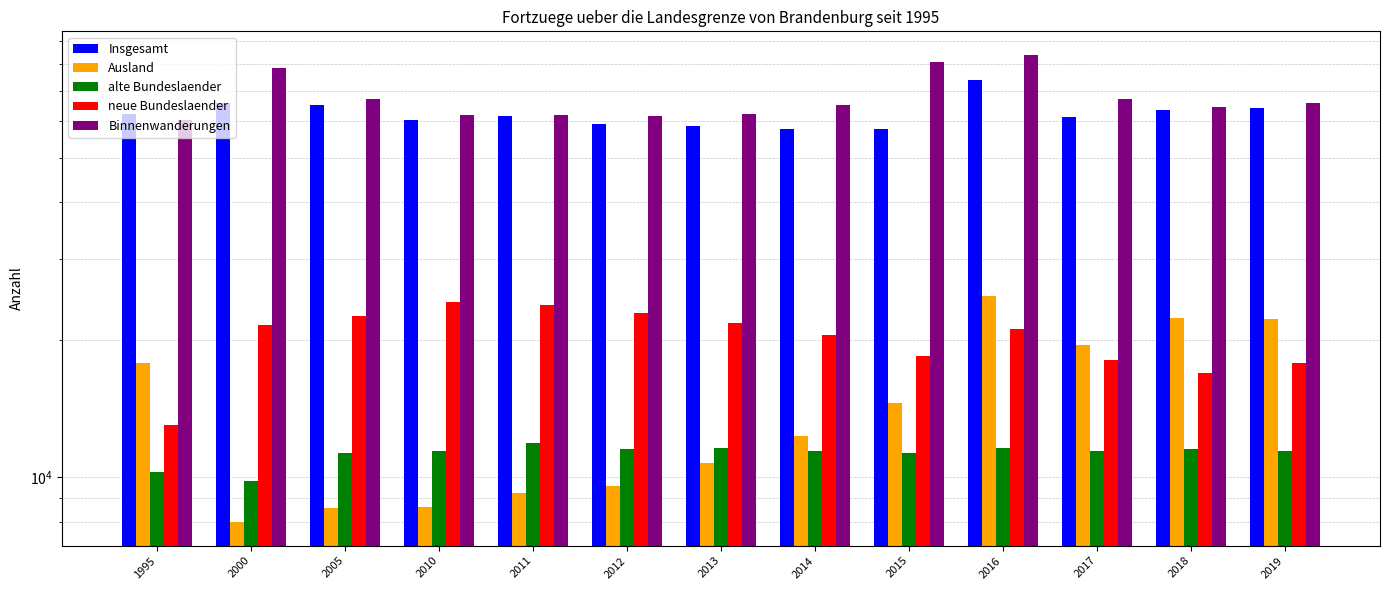

Where does the Binnenwanderungen series first go above 65330?

2000